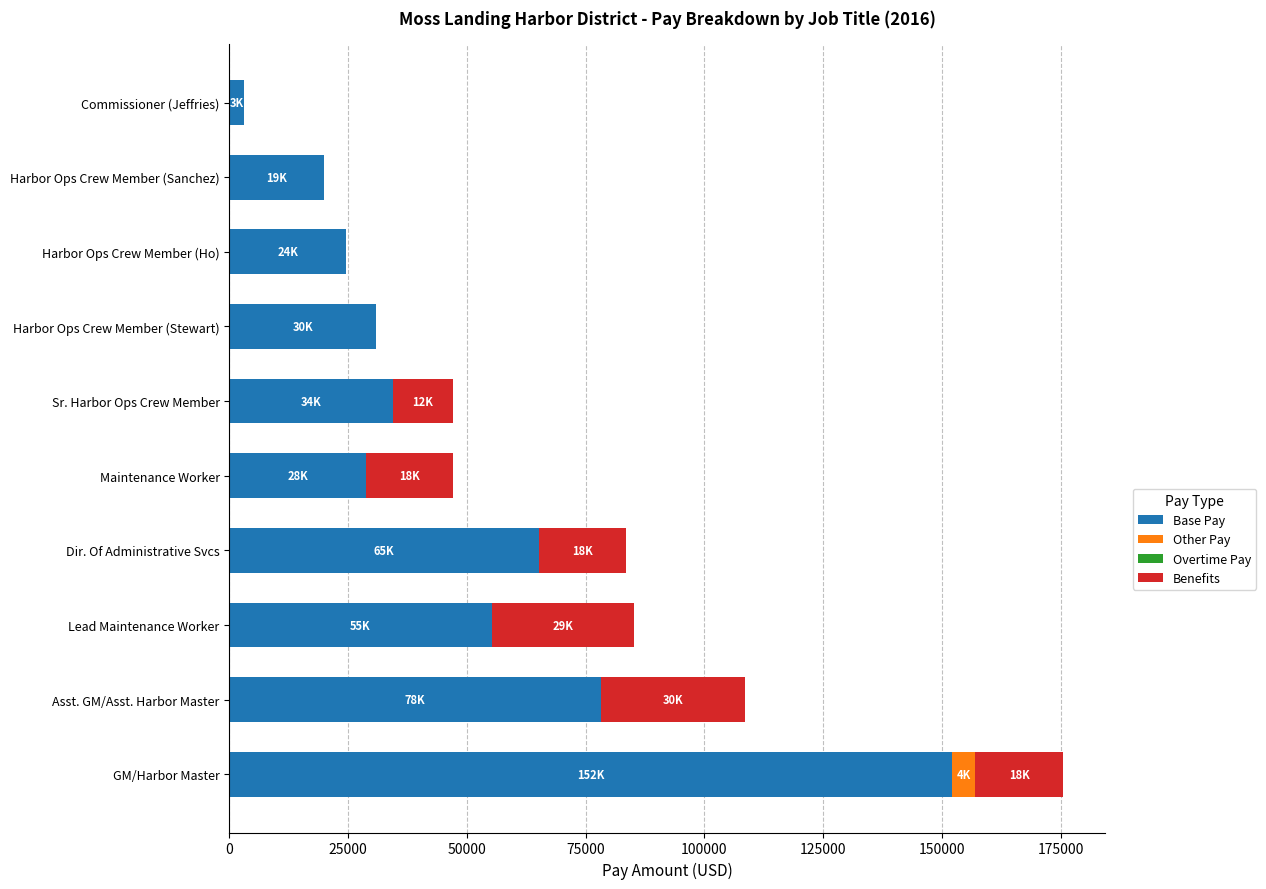

How many categories are shown in the chart?

10